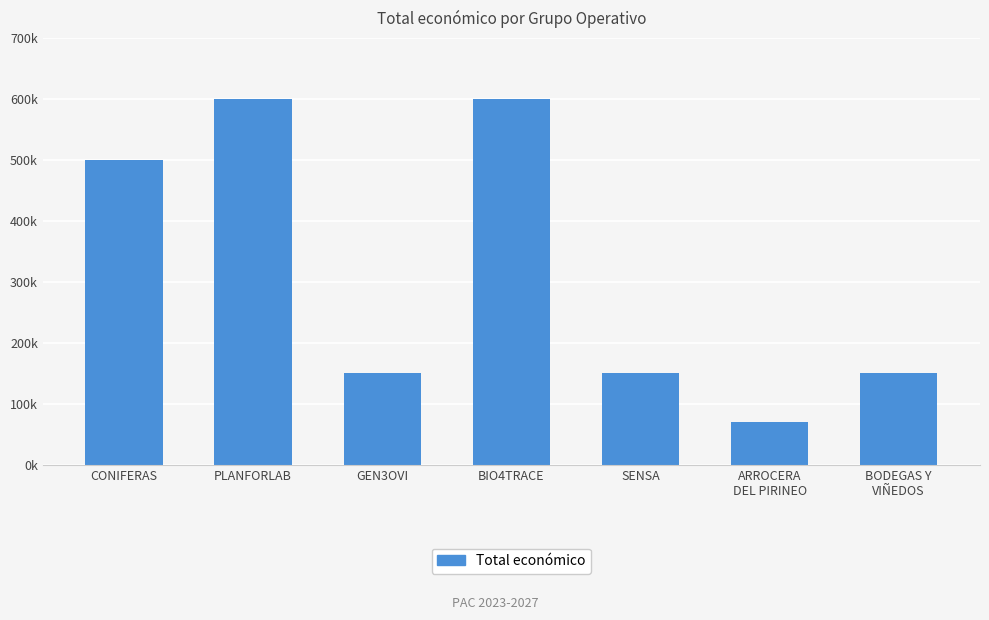

What is the value of the 4th bar from the left?

599262